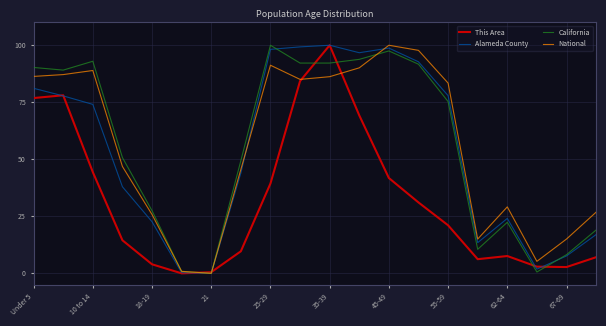

What is the maximum value shown in the chart?

100.0